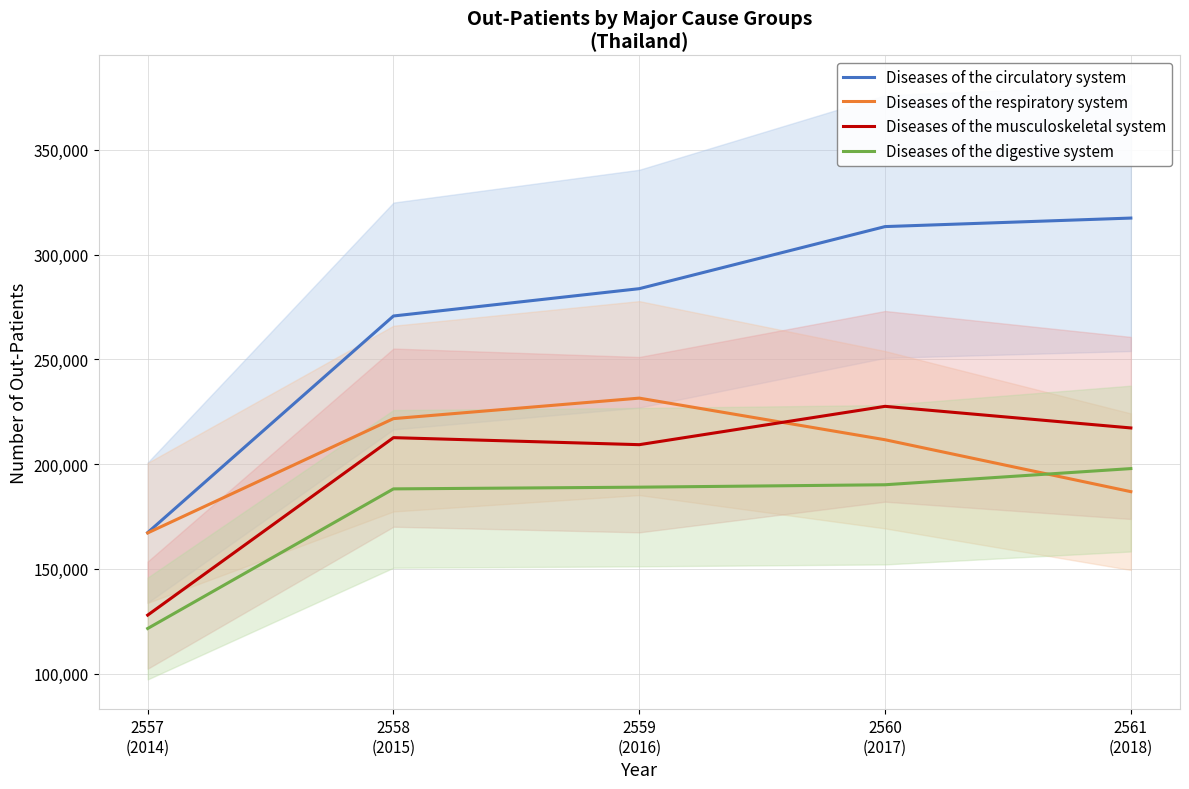

At which label does Diseases of the respiratory system first exceed 211647?

2558
(2015)